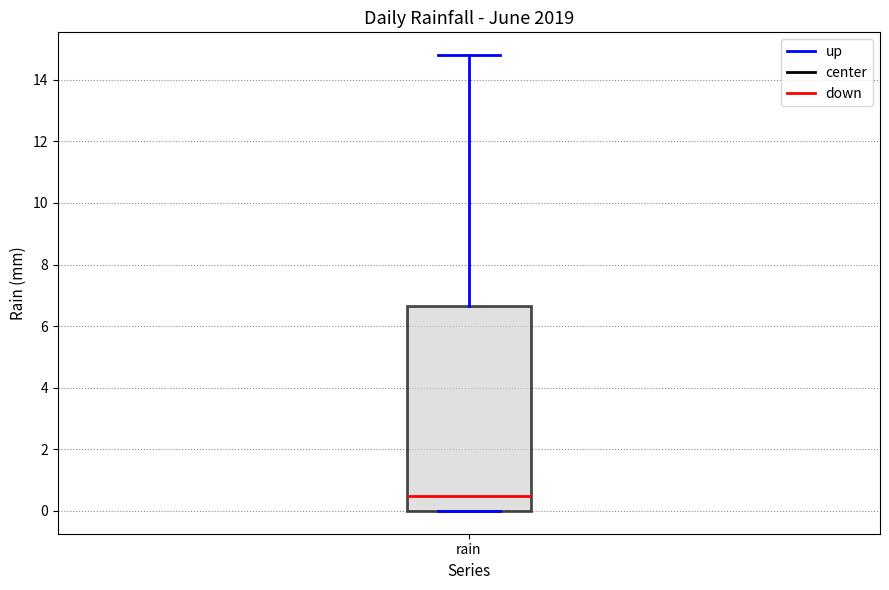

Where does the median line of the box for rain sit on the y-axis? The values are not printed on the chart, so give them approximately, as read against the axis.

0.6